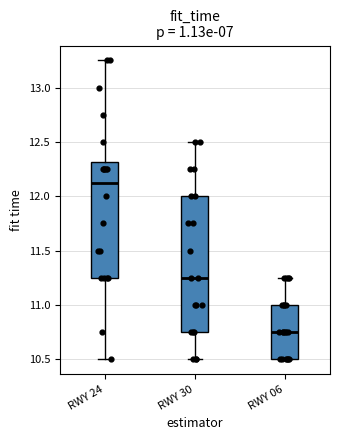

Which box is the tallest, from its lower edge to its upper edge?

RWY 30